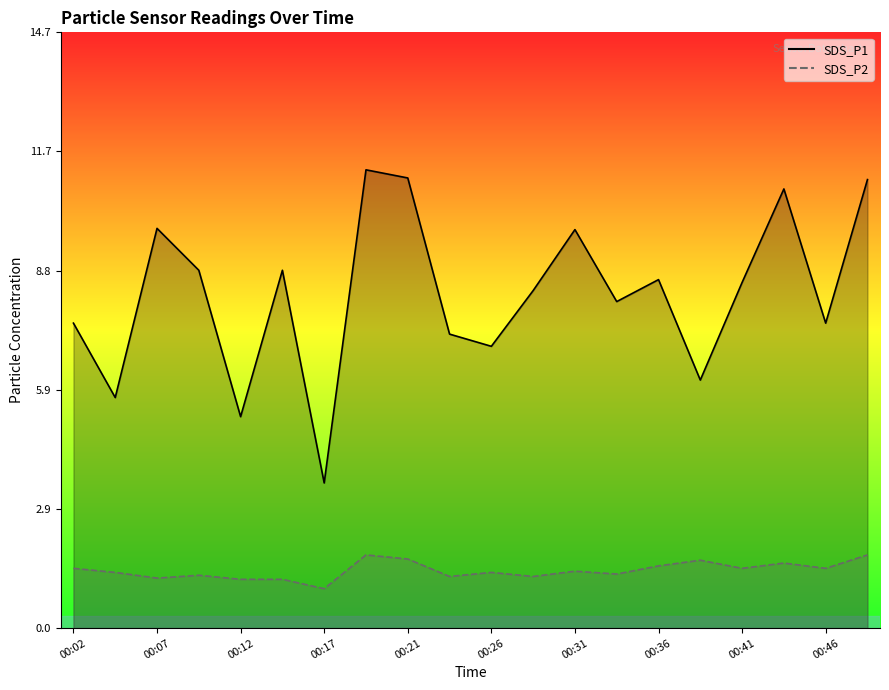

What value does the SDS_P1 series have at 00:43?

10.8